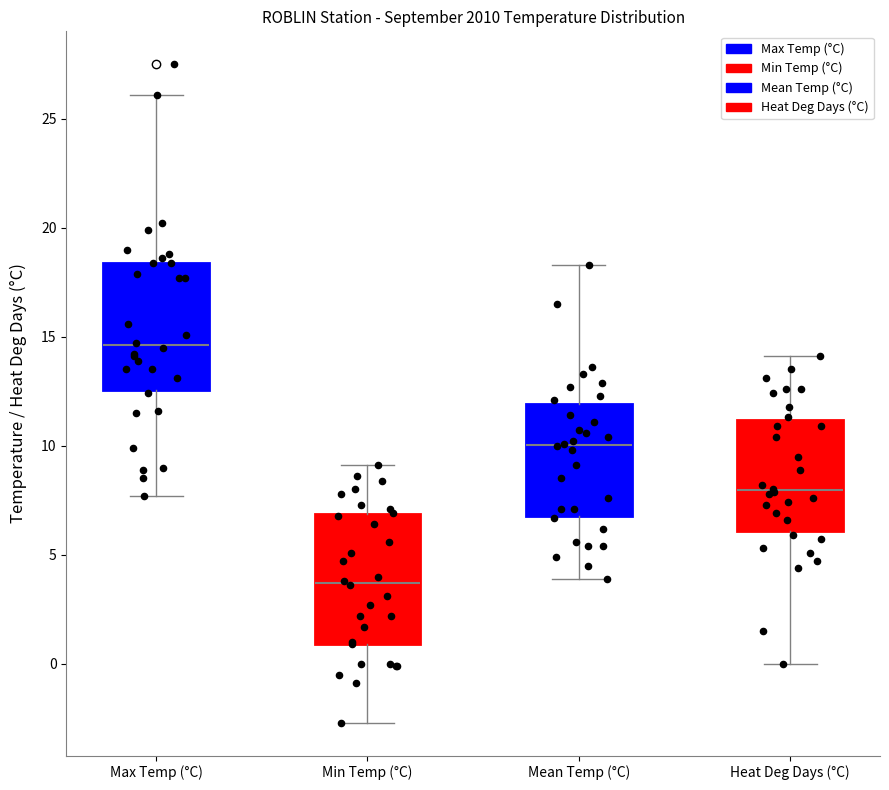

Reading left to right, read every box against the y-axis: the position of its median line, the range the box covers, and the ends of its whiskers. The values are not printed on the chart, so give them approximately, as read against the axis.

Max Temp (°C): median 14.5, box 12.5 to 18.5, whiskers 7.5 to 26.0
Min Temp (°C): median 3.5, box 1.0 to 7.0, whiskers -2.5 to 9.0
Mean Temp (°C): median 10.0, box 7.0 to 12.0, whiskers 4.0 to 18.5
Heat Deg Days (°C): median 8.0, box 6.0 to 11.0, whiskers 0.0 to 14.0